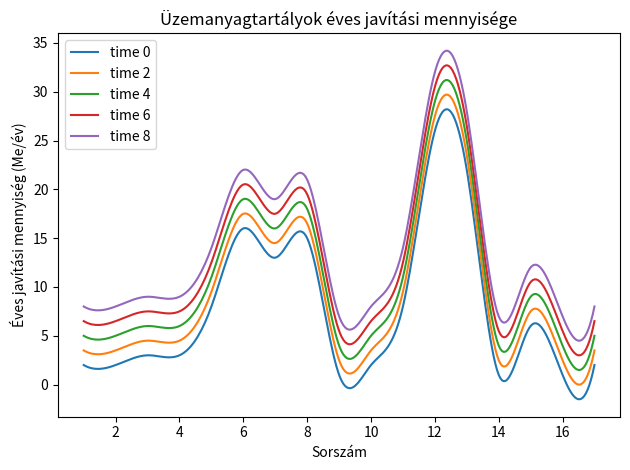

What is the maximum value for time 0?

28.2